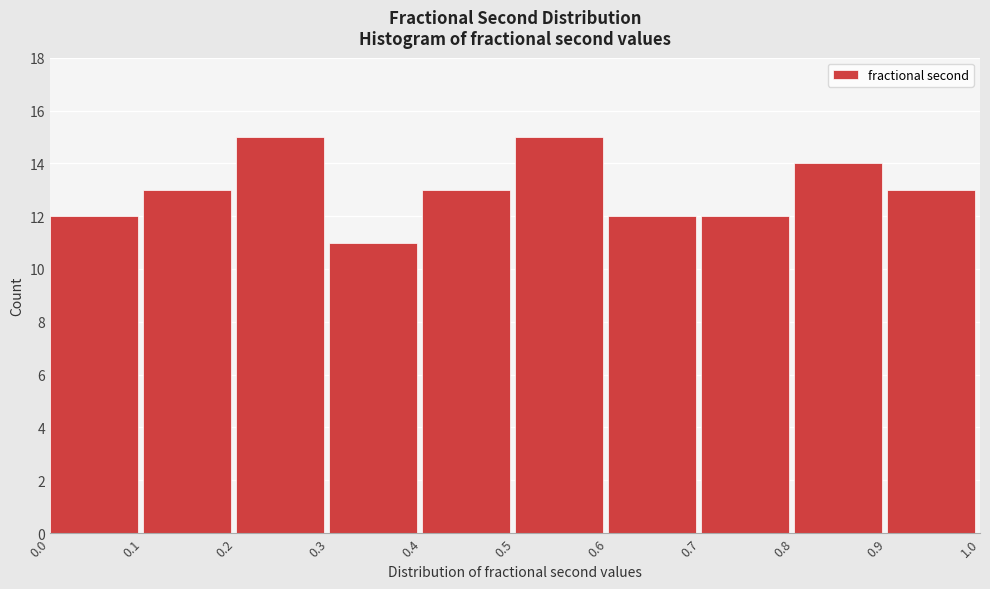

Reading left to right, list every bar in this chart as the range it spans on the x-axis followed by its height. The values are not printed on the chart, so give them approximately, as read against the axis.

0.0 to 0.1: 12
0.1 to 0.2: 13
0.2 to 0.3: 15
0.3 to 0.4: 11
0.4 to 0.5: 13
0.5 to 0.6: 15
0.6 to 0.7: 12
0.7 to 0.8: 12
0.8 to 0.9: 14
0.9 to 1.0: 13